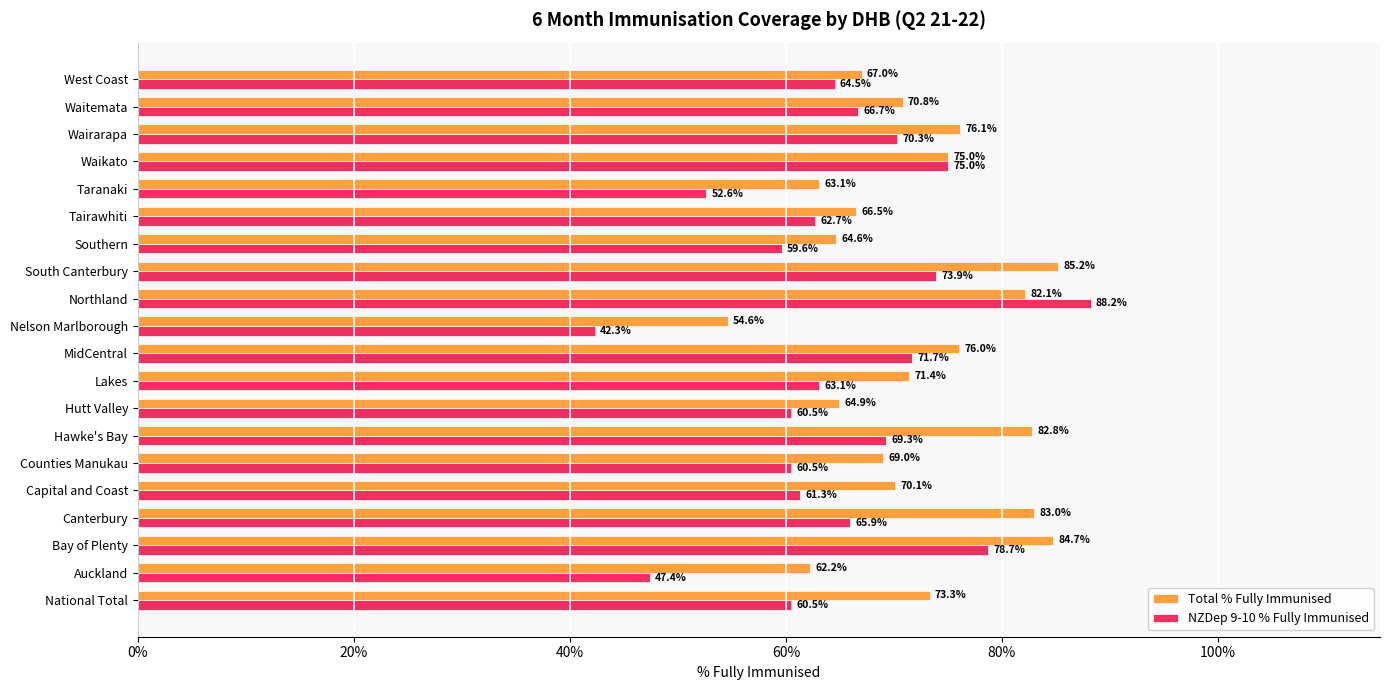

What position from the right is National Total?

20